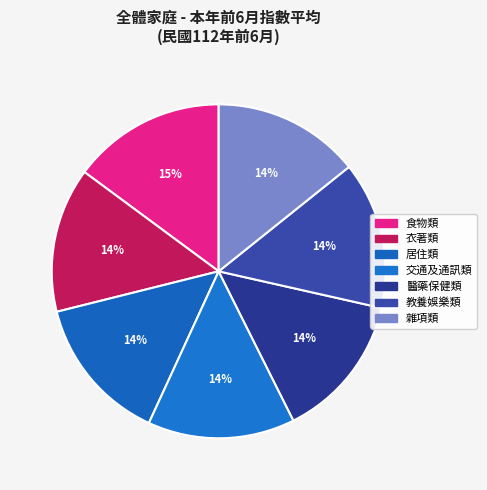

Is there a majority slice in this chart?

No